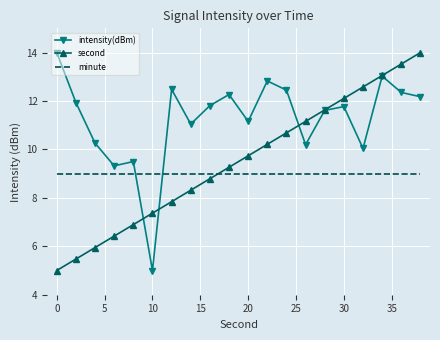

List the series in order of their overall mean, highest first.

intensity(dBm), second, minute